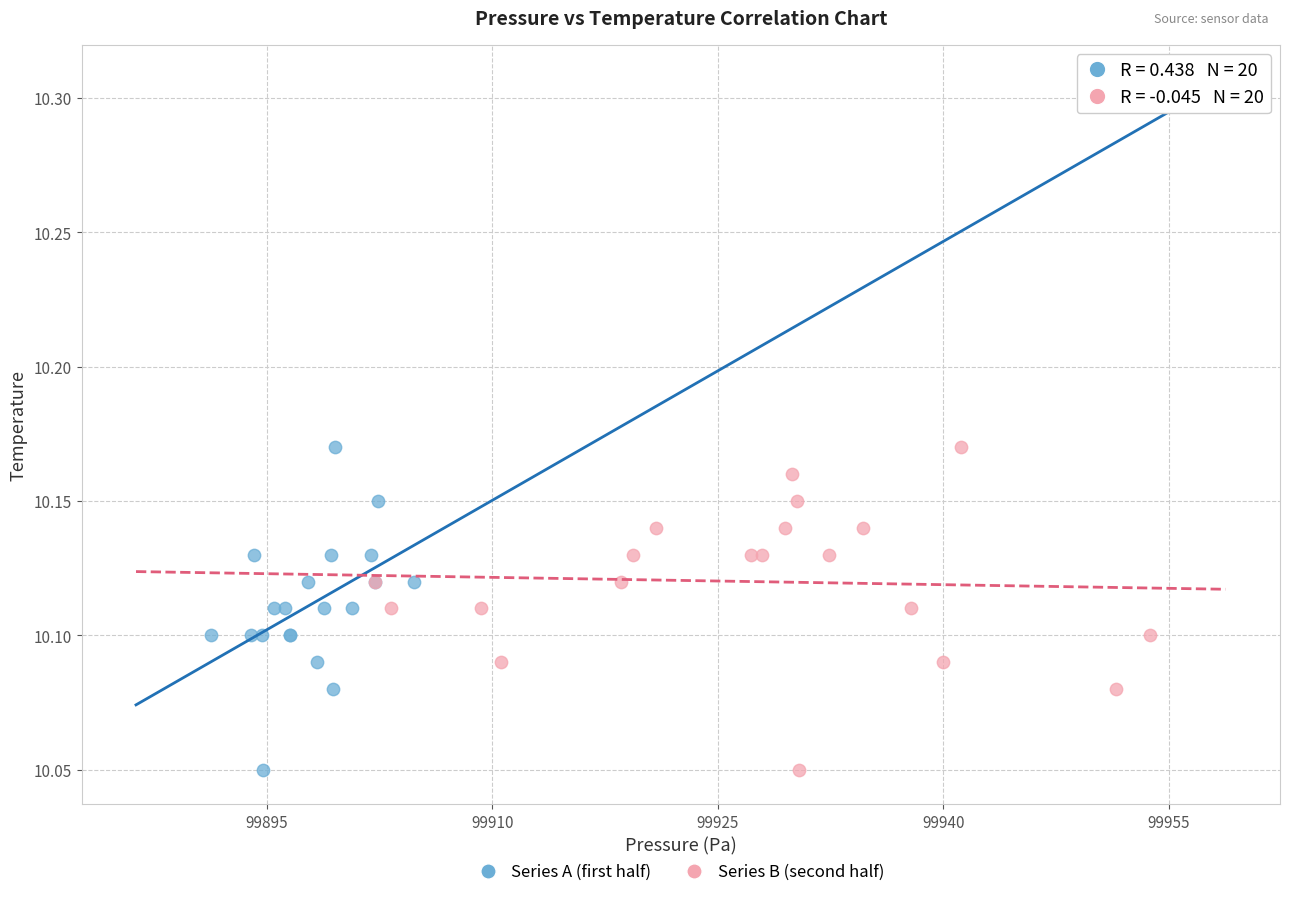

What are all the series names shown in the legend?

Series A (first half), Series B (second half)